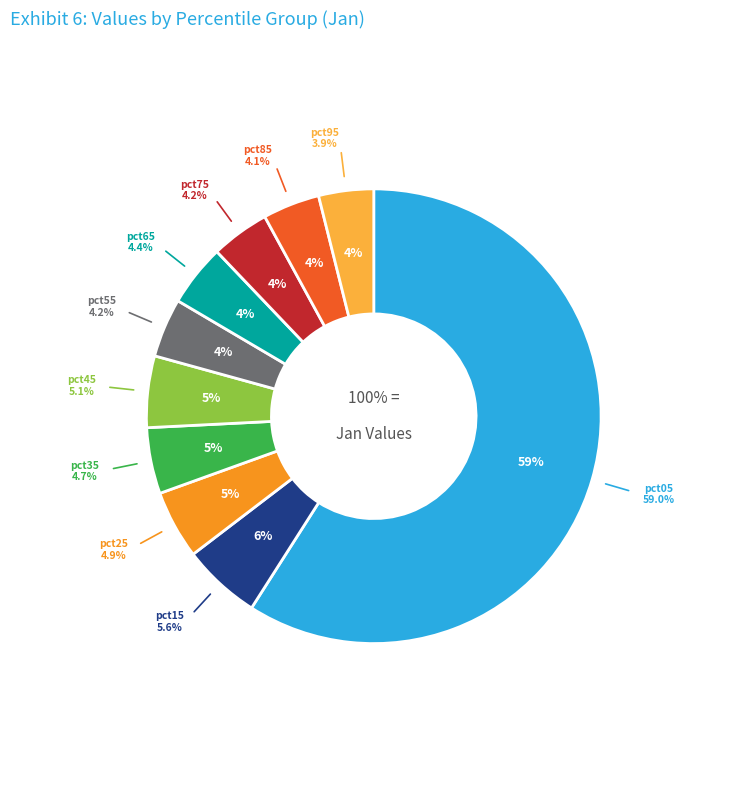

Which category has the biggest portion of the pie?

pct05